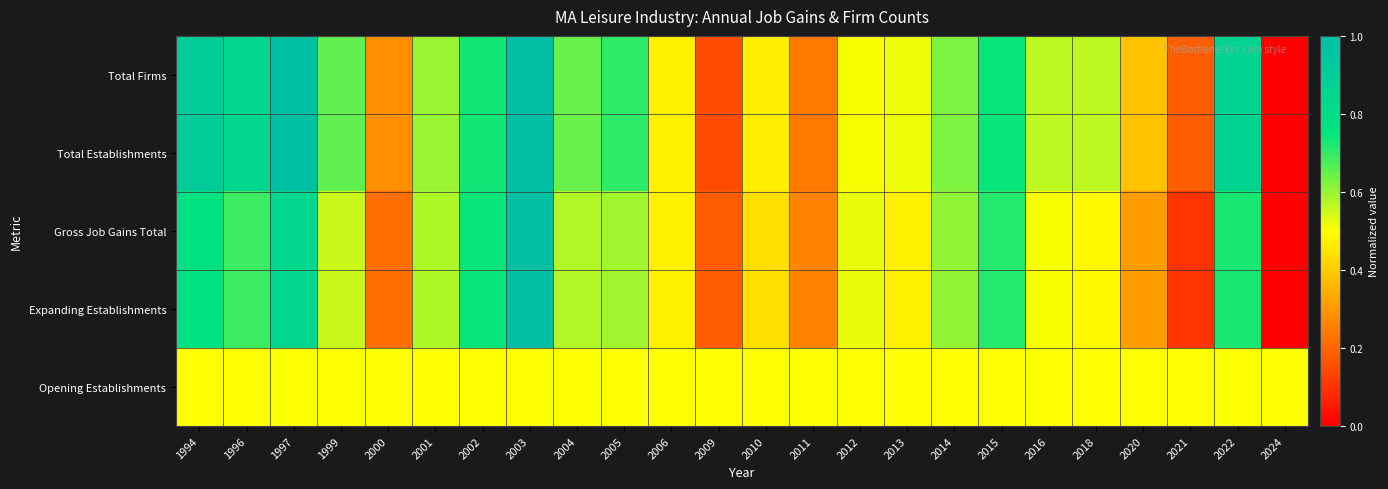

Reading left to right, what are all the values shown in this chart?

Total Firms: 1994=0.9	1996=0.8	1997=1.0	1999=0.7	2000=0.3	2001=0.6	2002=0.7	2003=1.0	2004=0.6	2005=0.7	2006=0.5	2009=0.2	2010=0.5	2011=0.2	2012=0.5	2013=0.5	2014=0.6	2015=0.7	2016=0.6	2018=0.6	2020=0.4	2021=0.2	2022=0.9	2024=0.0
Total Establishments: 1994=0.9	1996=0.8	1997=1.0	1999=0.7	2000=0.3	2001=0.6	2002=0.7	2003=1.0	2004=0.6	2005=0.7	2006=0.5	2009=0.2	2010=0.5	2011=0.2	2012=0.5	2013=0.5	2014=0.6	2015=0.7	2016=0.6	2018=0.6	2020=0.4	2021=0.2	2022=0.9	2024=0.0
Gross Job Gains Total: 1994=0.8	1996=0.7	1997=0.8	1999=0.6	2000=0.2	2001=0.6	2002=0.7	2003=1.0	2004=0.6	2005=0.6	2006=0.5	2009=0.2	2010=0.4	2011=0.3	2012=0.5	2013=0.5	2014=0.6	2015=0.7	2016=0.5	2018=0.5	2020=0.3	2021=0.1	2022=0.7	2024=0.0
Expanding Establishments: 1994=0.8	1996=0.7	1997=0.8	1999=0.6	2000=0.2	2001=0.6	2002=0.7	2003=1.0	2004=0.6	2005=0.6	2006=0.5	2009=0.2	2010=0.4	2011=0.3	2012=0.5	2013=0.5	2014=0.6	2015=0.7	2016=0.5	2018=0.5	2020=0.3	2021=0.1	2022=0.7	2024=0.0
Opening Establishments: 1994=0.5	1996=0.5	1997=0.5	1999=0.5	2000=0.5	2001=0.5	2002=0.5	2003=0.5	2004=0.5	2005=0.5	2006=0.5	2009=0.5	2010=0.5	2011=0.5	2012=0.5	2013=0.5	2014=0.5	2015=0.5	2016=0.5	2018=0.5	2020=0.5	2021=0.5	2022=0.5	2024=0.5